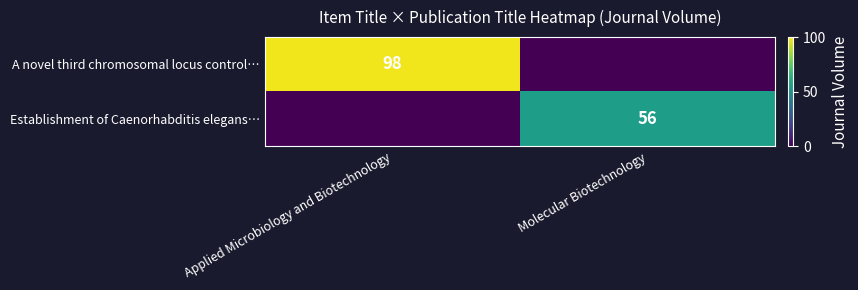

The value of A novel third chromosomal locus control… at Applied Microbiology and Biotechnology is 174. True or false?

False